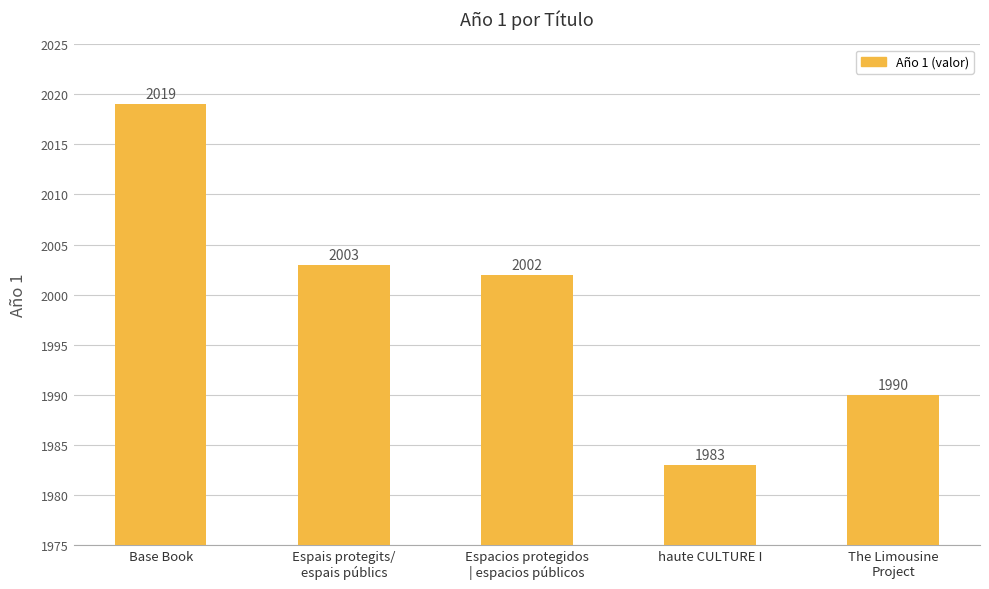

What is the minimum value shown in the chart?

1983